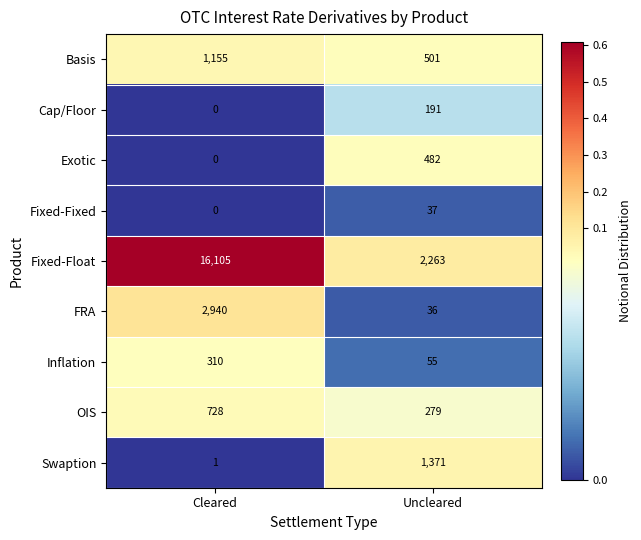

Between Cleared and Uncleared, which series saw the biggest shift?

Fixed-Float